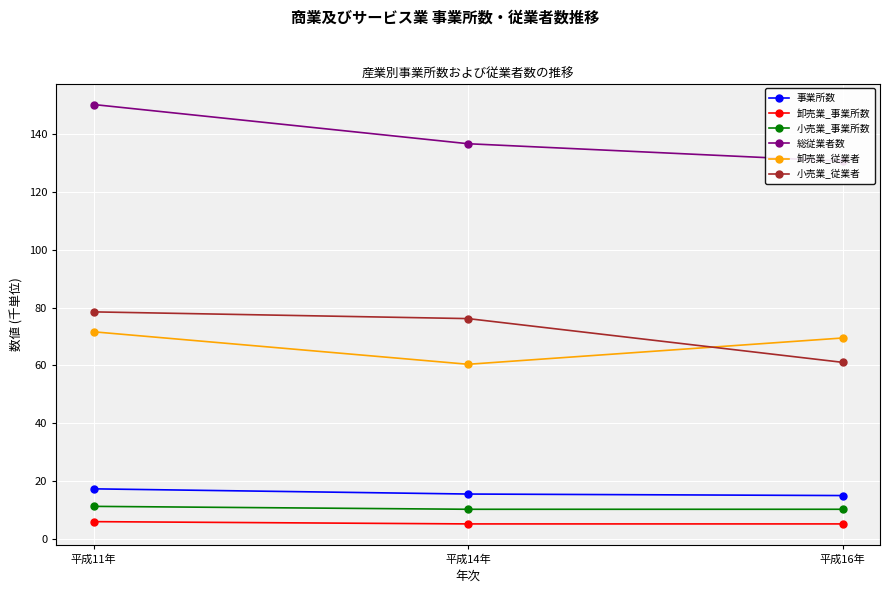

Rank the series at 平成11年 from highest to lowest value.

総従業者数, 小売業_従業者, 卸売業_従業者, 事業所数, 小売業_事業所数, 卸売業_事業所数